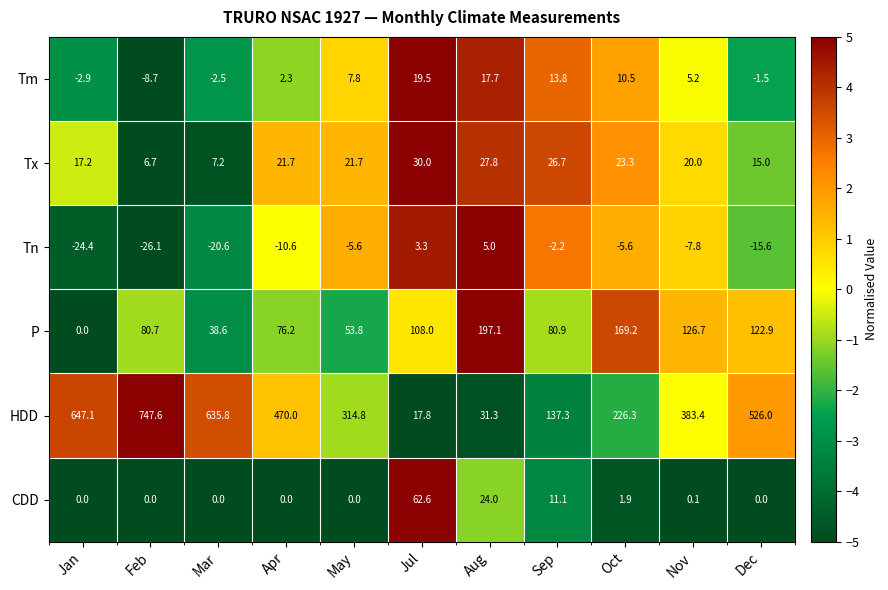

How many series are shown in this chart?

6